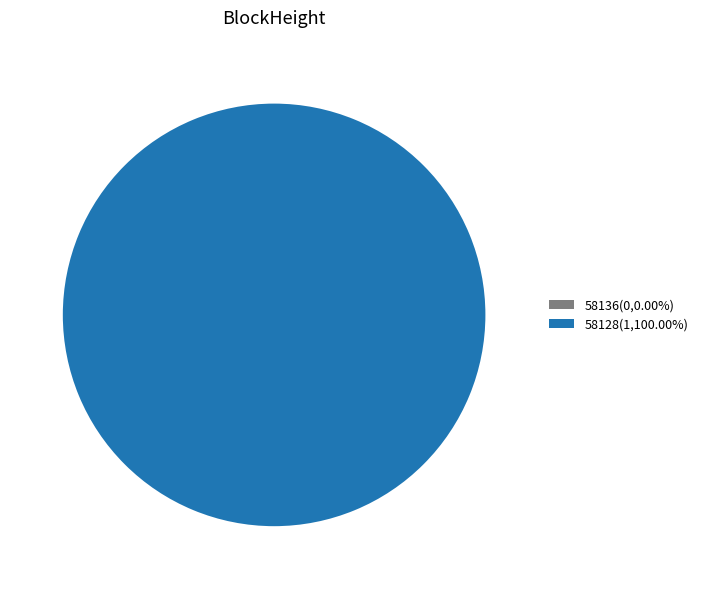

Count the number of slices in the pie.

2